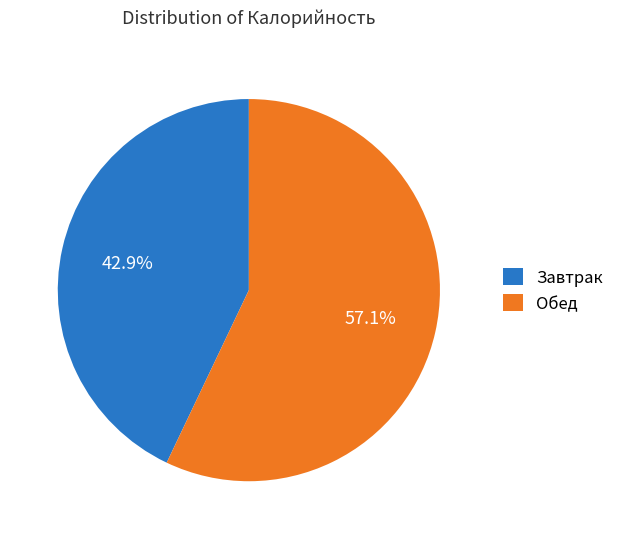

Do Завтрак and Обед together represent more than half of the pie?

Yes